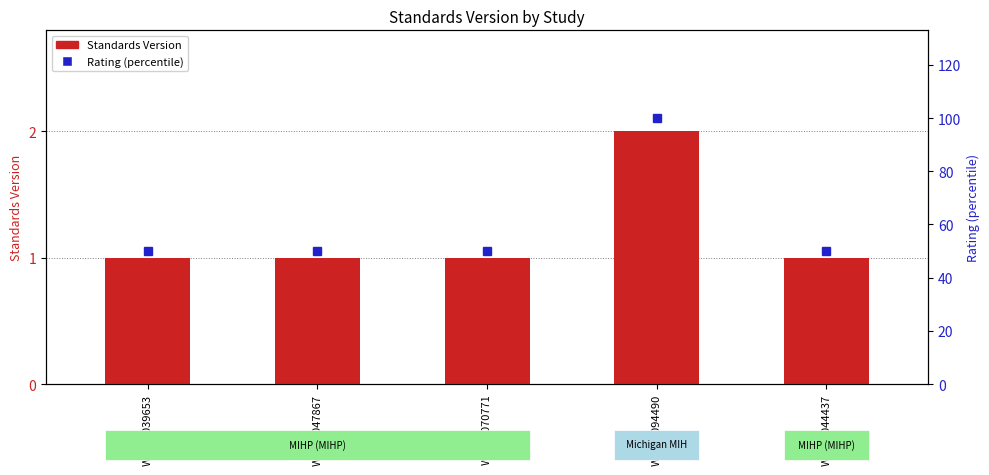

Reading left to right, transcribe all the data shown in this chart.

Standards Version: 1	1	1	2	1
Rating (percentile): 50	50	50	100	50